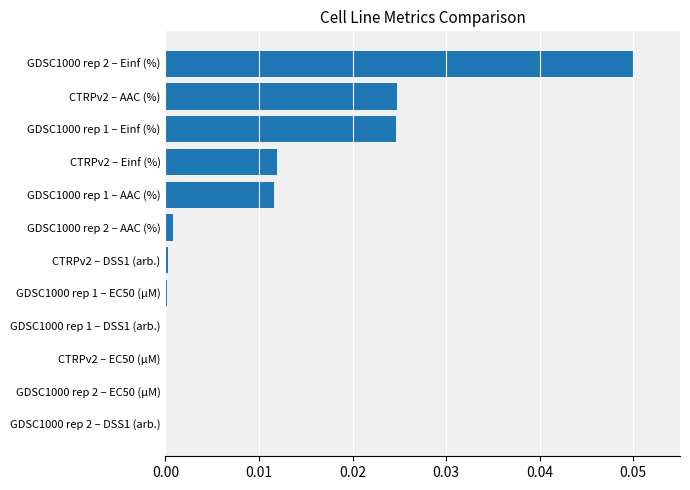

The chart shows a value of 0.0 at CTRPv2 – DSS1 (arb.). True or false?

True